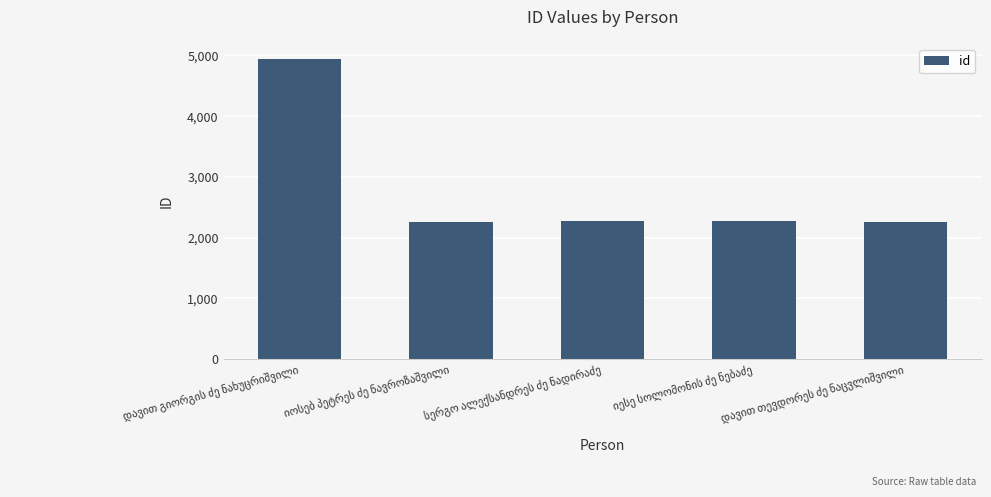

What is the average value?

2802